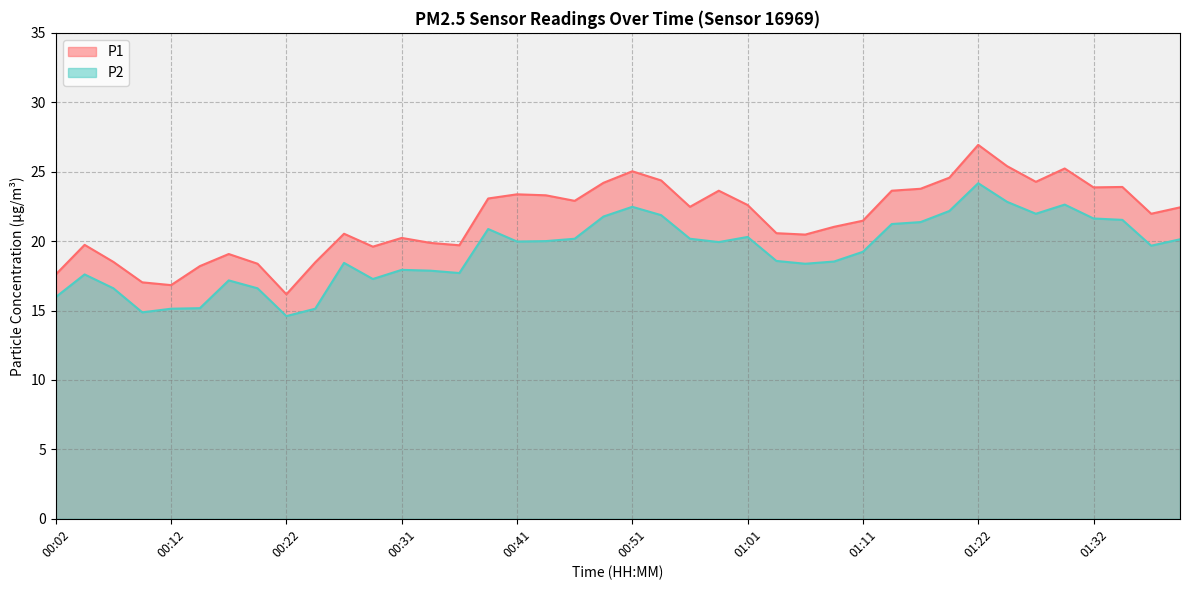

Which has a higher value, 01:14 or 00:29?

01:14